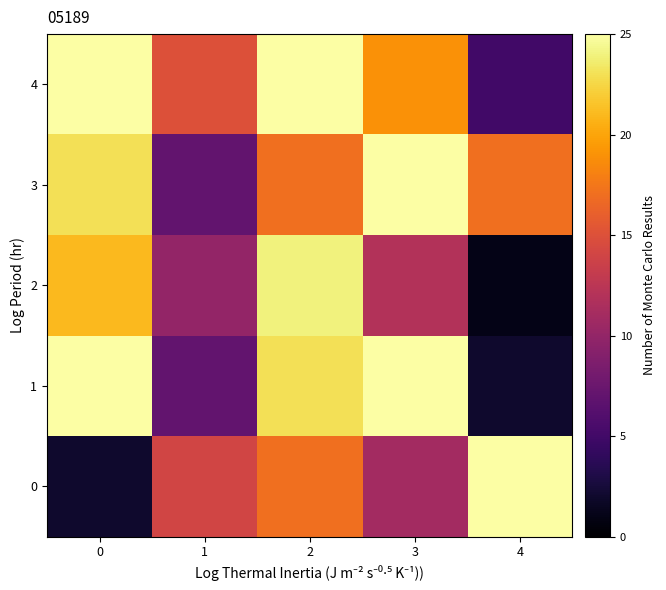

Reading right to left, what are all the values shown in this chart?

4: 4=5	3=19	2=25	1=15	0=25
3: 4=17	3=25	2=17	1=7	0=23
2: 4=1	3=12	2=24	1=10	0=21
1: 4=2	3=25	2=23	1=7	0=25
0: 4=25	3=11	2=17	1=14	0=2